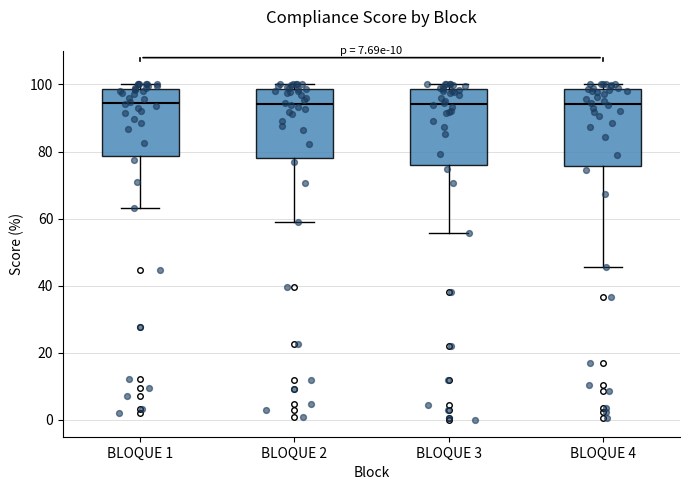

Where is the lower edge of the box for BLOQUE 3 on the y-axis? The values are not printed on the chart, so give them approximately, as read against the axis.

76